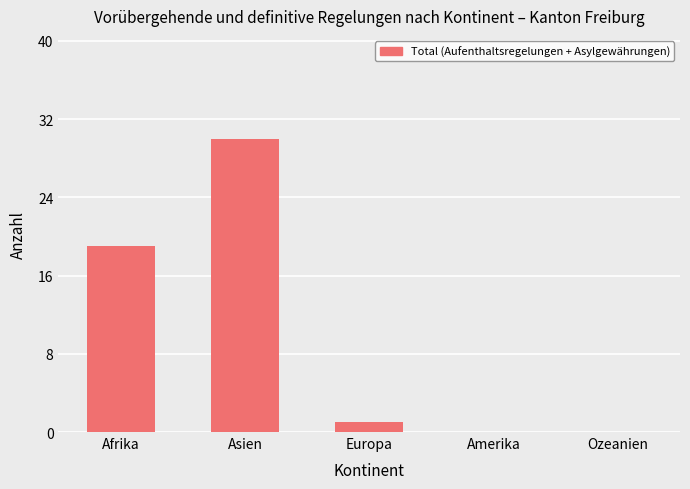

How many categories are shown in the chart?

5